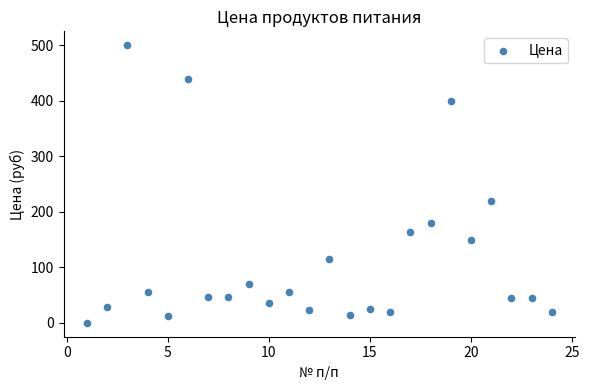

What Y value in the scatter plot is closest to 250?

220.0